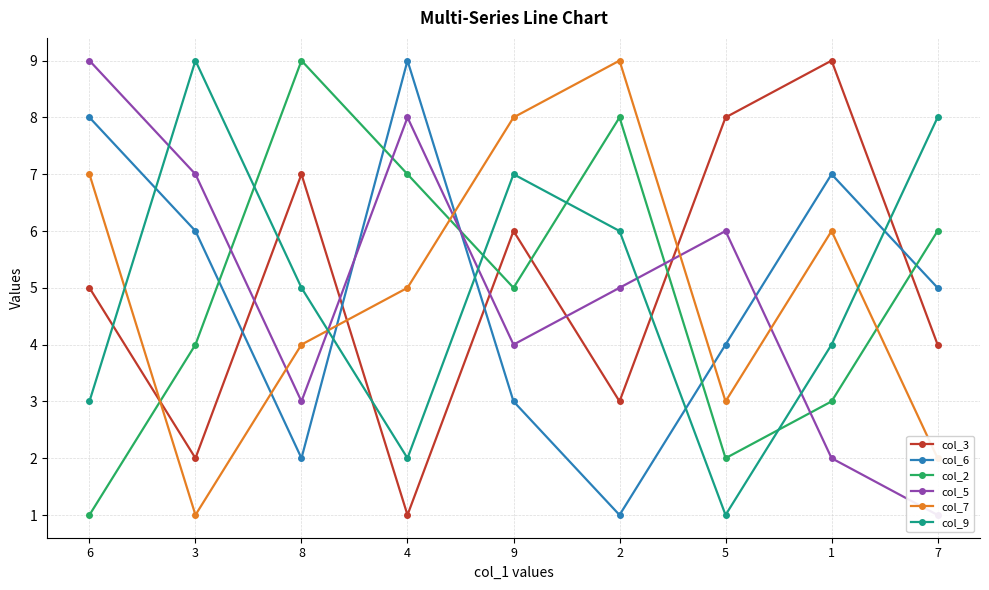

Is it true that col_6 equals 5 at 7?

True